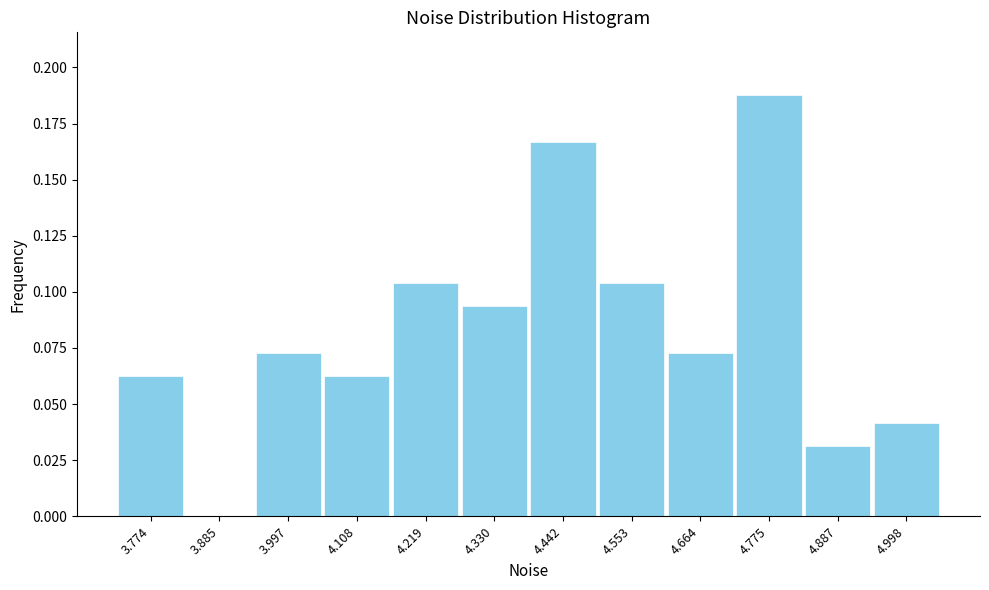

Over which range of the x-axis is the bar tallest?

4.72 to 4.84